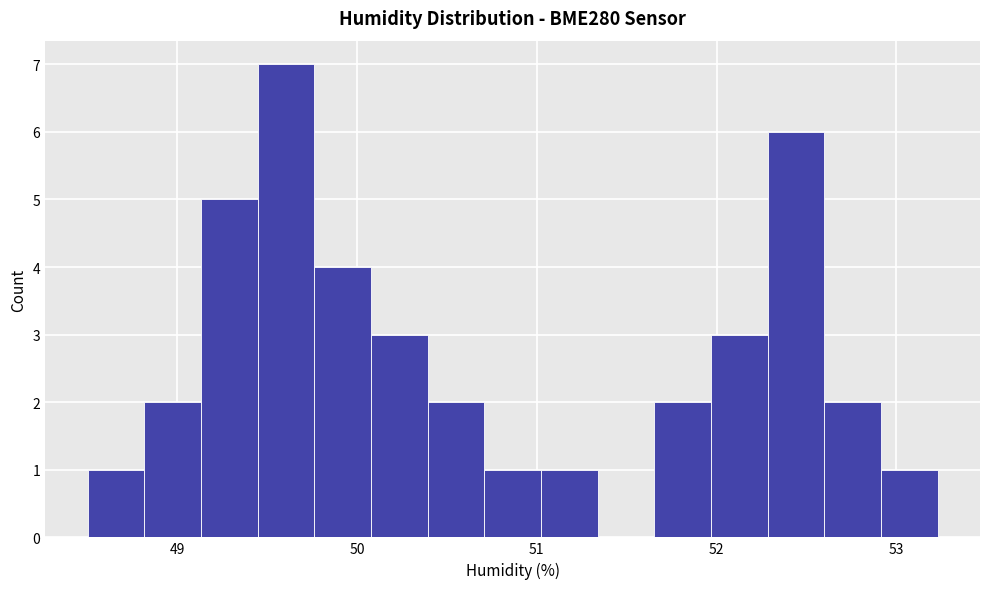

Read against the x-axis, roughly where is the centre of the tallest bar?

49.6